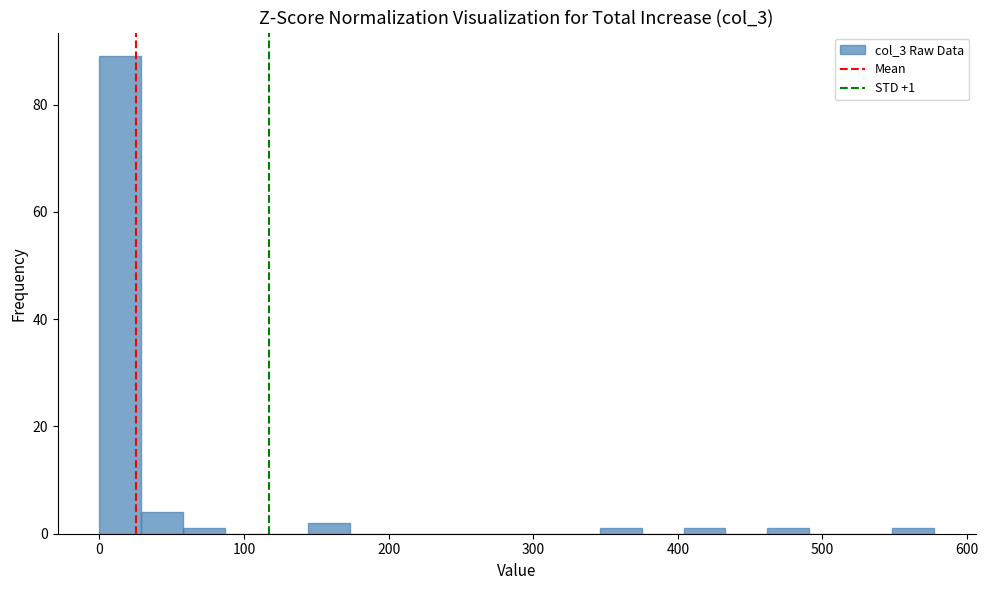

Around what value on the x-axis is the tallest bar? Give the approximate position of its centre, as read against the axis.

10